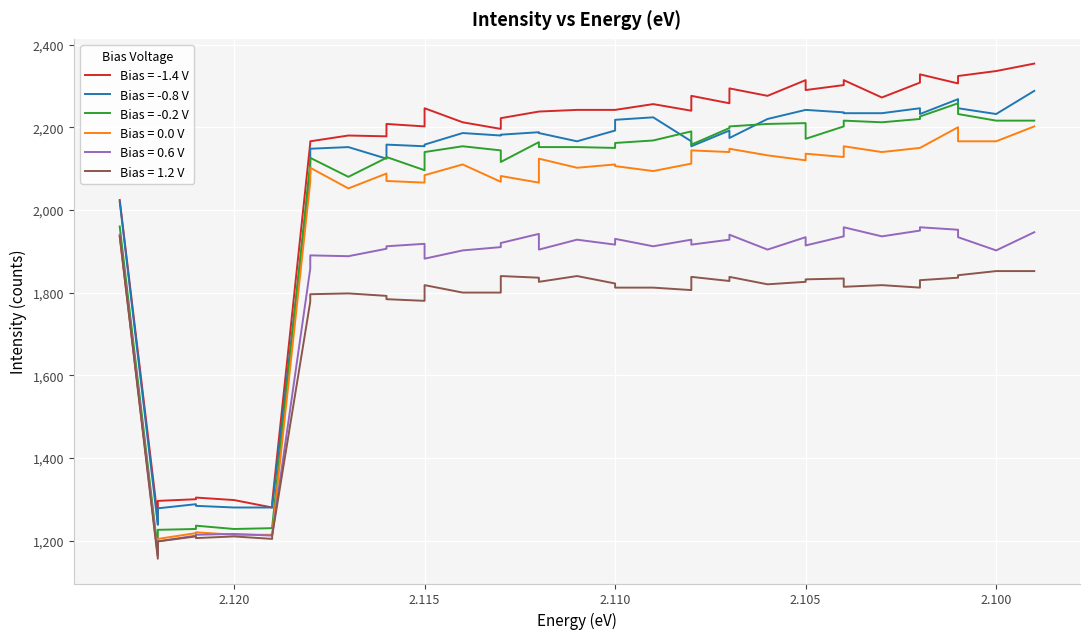

What is the difference between the second highest and second lowest values in the -0.2 series?

1006